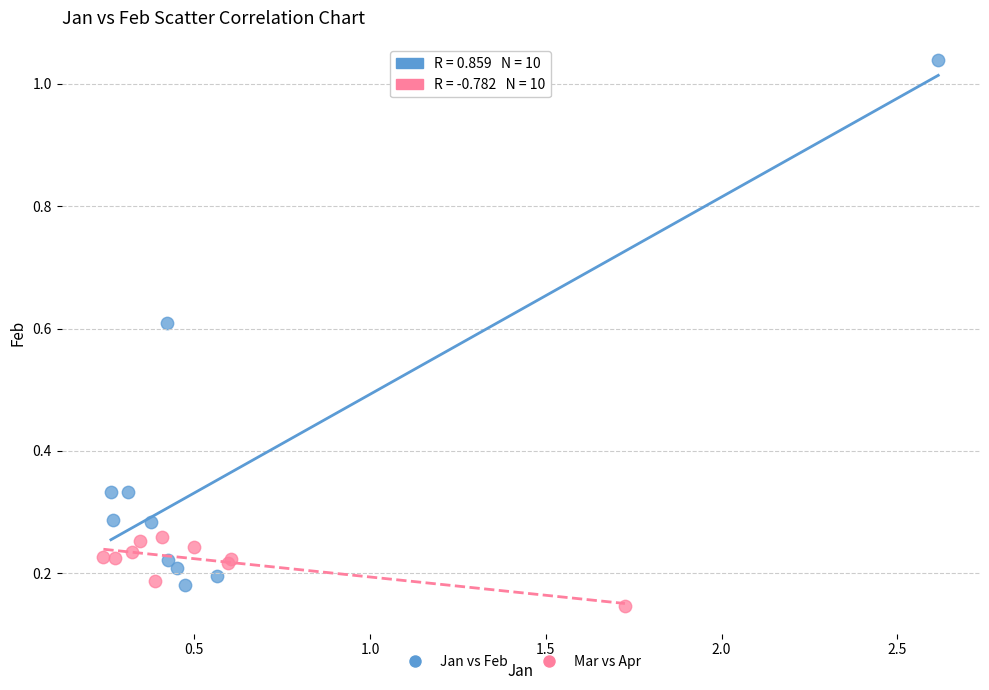

Which series contains the highest Y value?

Jan vs Feb